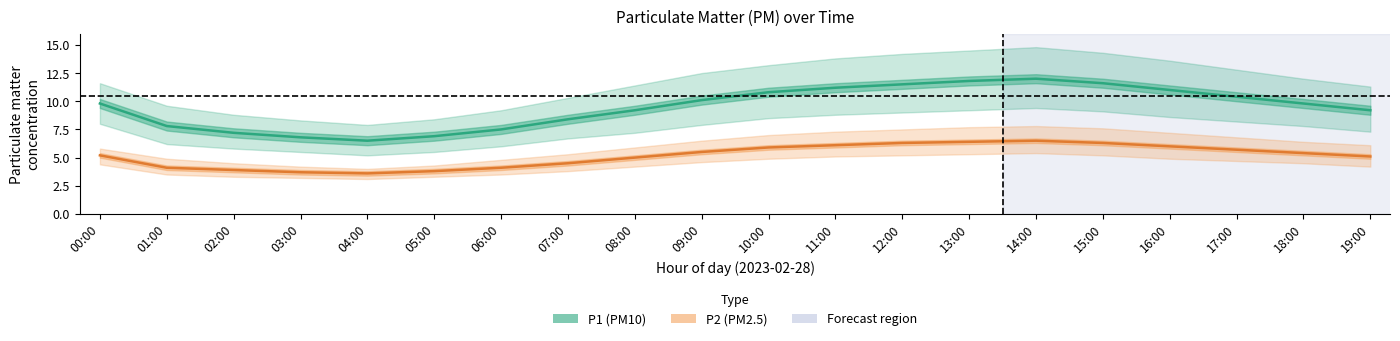

Between 07:00 and 12:00, which series saw the biggest shift?

P1